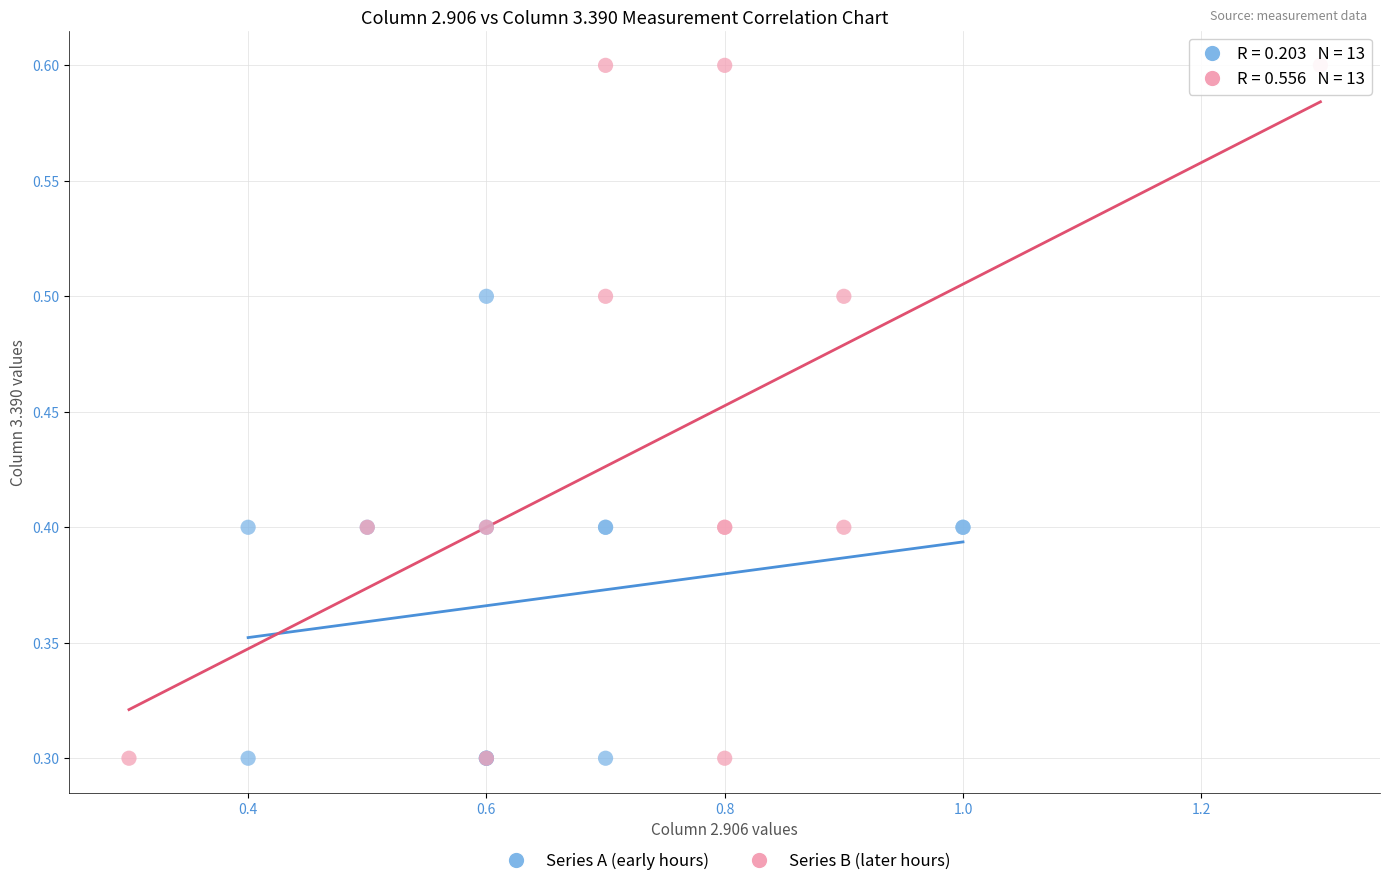

What are all the series names shown in the legend?

Series A (early hours), Series B (later hours)